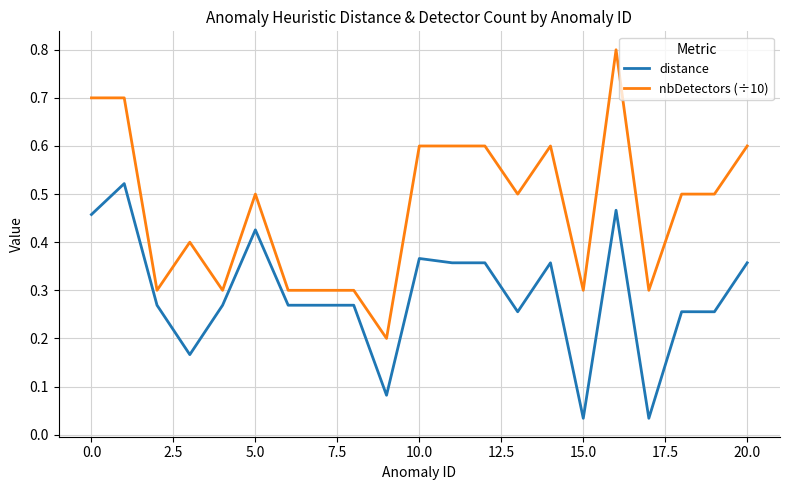

What is the highest value of the nbDetectors (÷10) series?

0.8